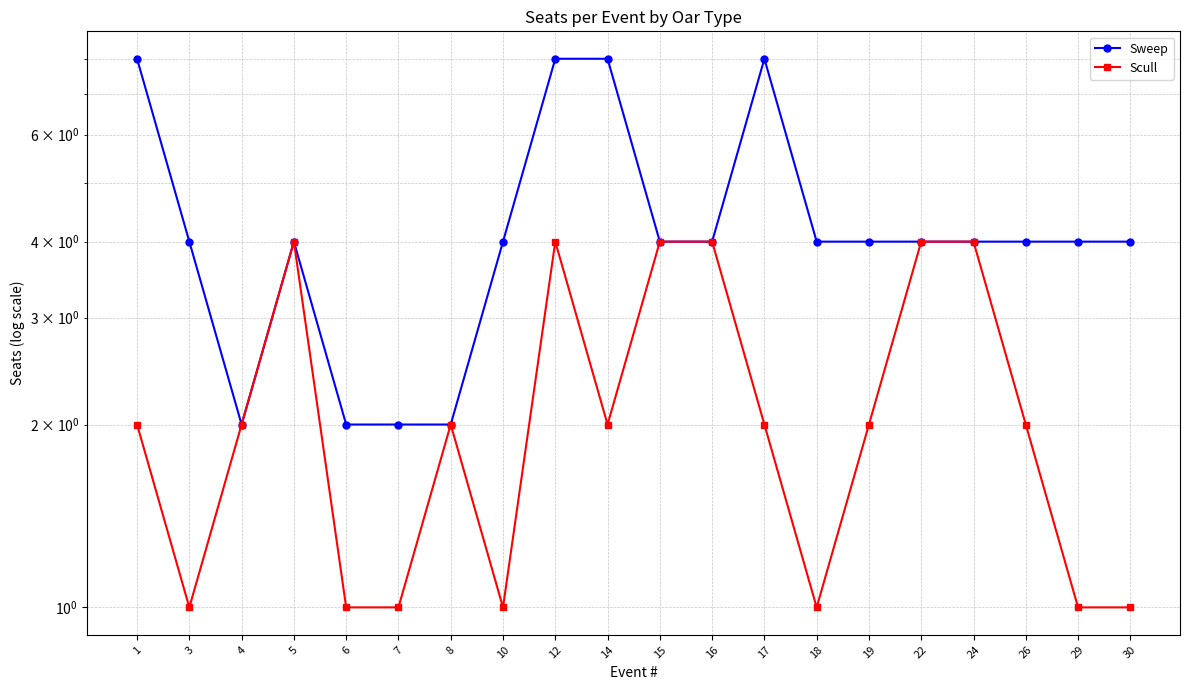

Does the chart display data point markers on the line(s)?

Yes